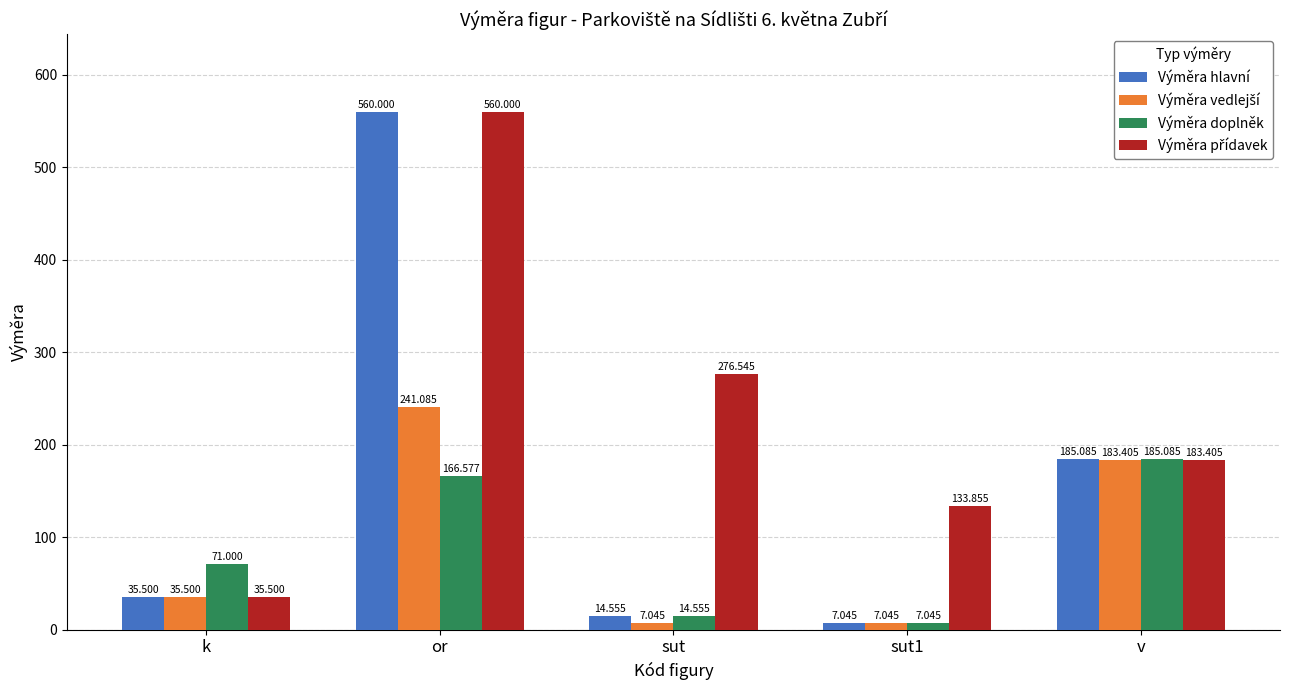

Which series changed the most between or and sut1?

Výměra hlavní